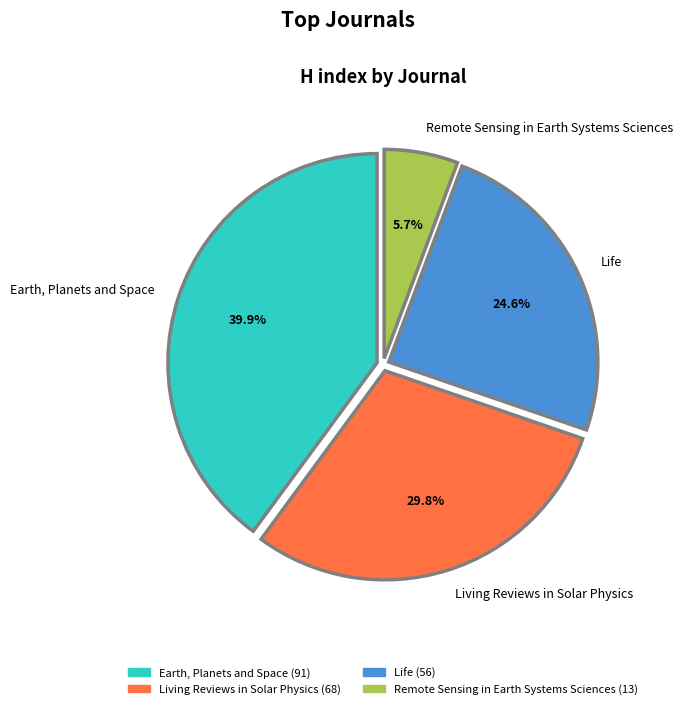

Count the number of slices in the pie.

4